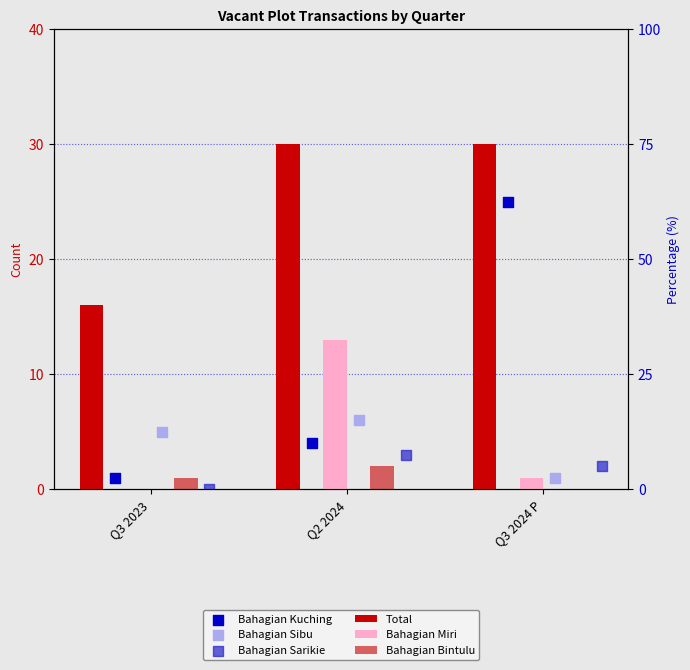

At how many categories does at least one series exceed 29?

2